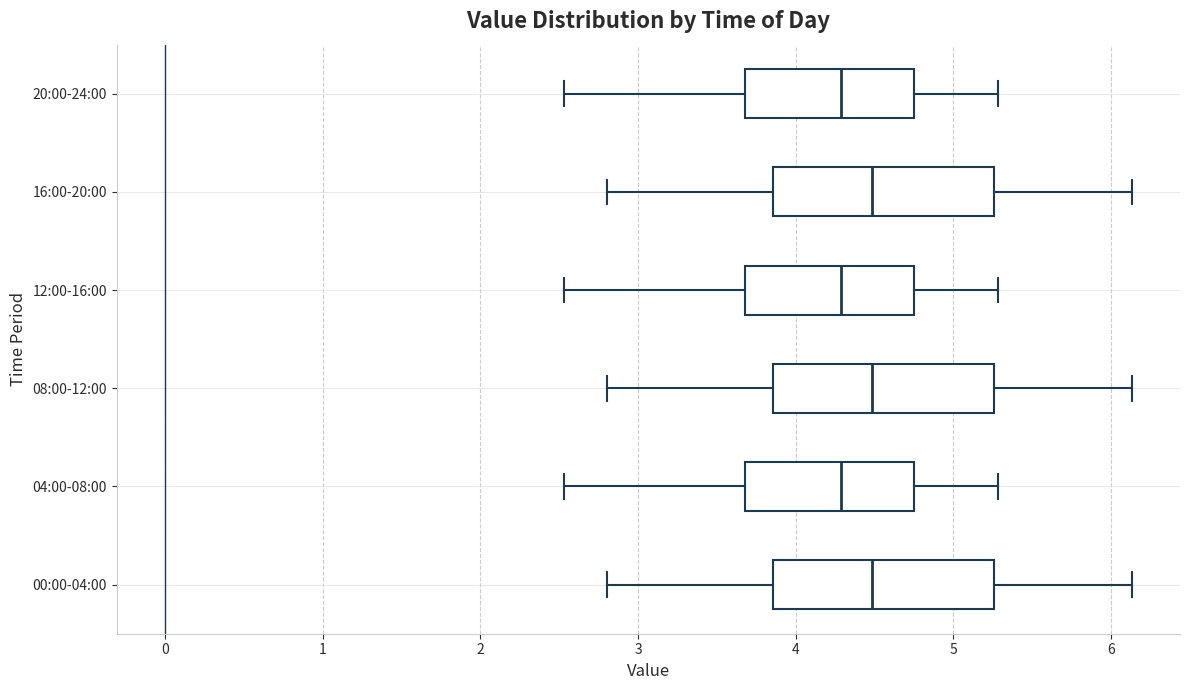

Reading bottom to top, transcribe this box plot: for each box, give where its median line is, the range the box spans, and where its two whiskers end, as read against the x-axis. The values are not printed on the chart, so give them approximately, as read against the axis.

00:00-04:00: median 4.5, box 3.9 to 5.3, whiskers 2.8 to 6.1
04:00-08:00: median 4.3, box 3.7 to 4.8, whiskers 2.5 to 5.3
08:00-12:00: median 4.5, box 3.9 to 5.3, whiskers 2.8 to 6.1
12:00-16:00: median 4.3, box 3.7 to 4.8, whiskers 2.5 to 5.3
16:00-20:00: median 4.5, box 3.9 to 5.3, whiskers 2.8 to 6.1
20:00-24:00: median 4.3, box 3.7 to 4.8, whiskers 2.5 to 5.3